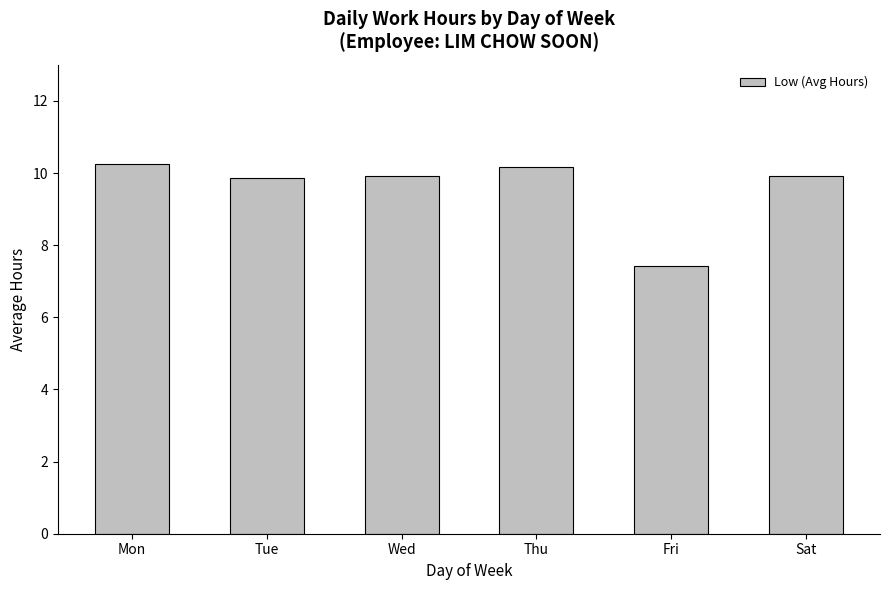

What is the sum of the values at Wed and Mon?

20.2